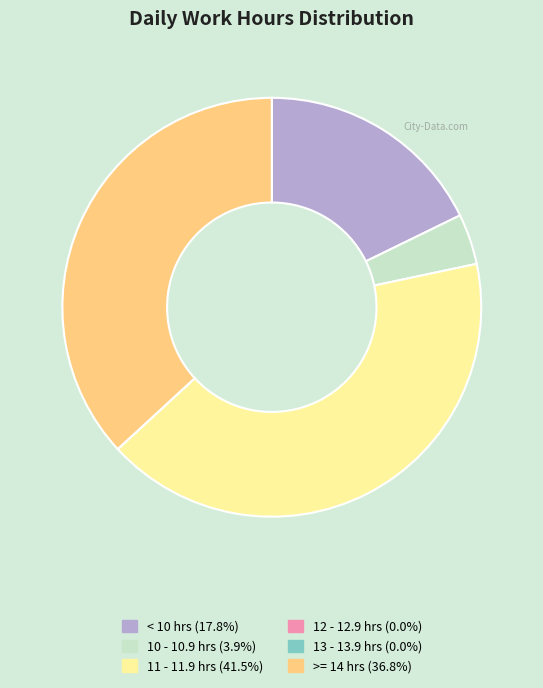

Is there a majority slice in this chart?

No